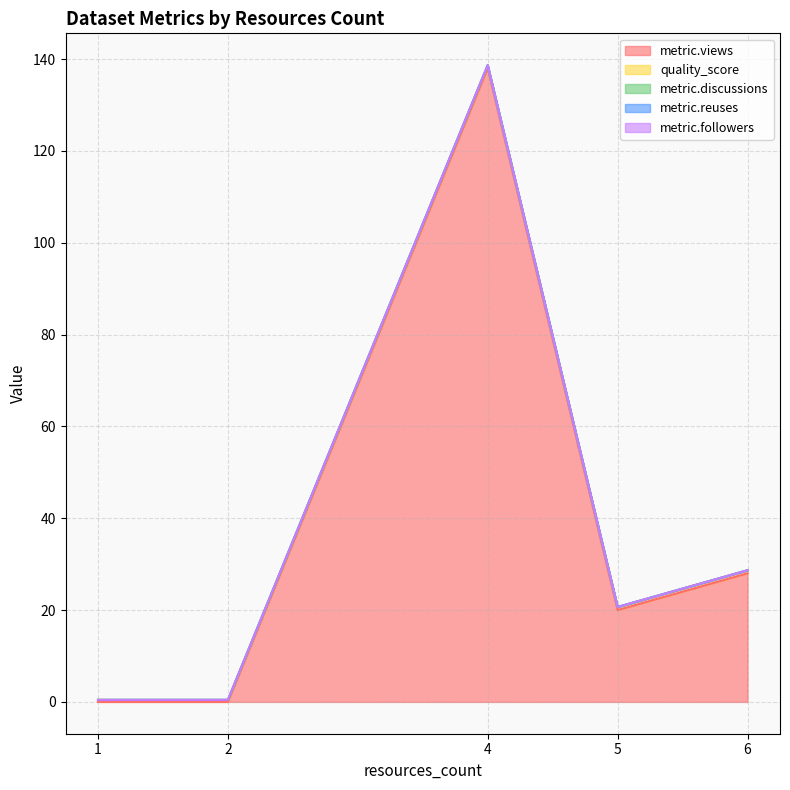

True or false: metric.discussions has a value of 0.0 at 5.

True